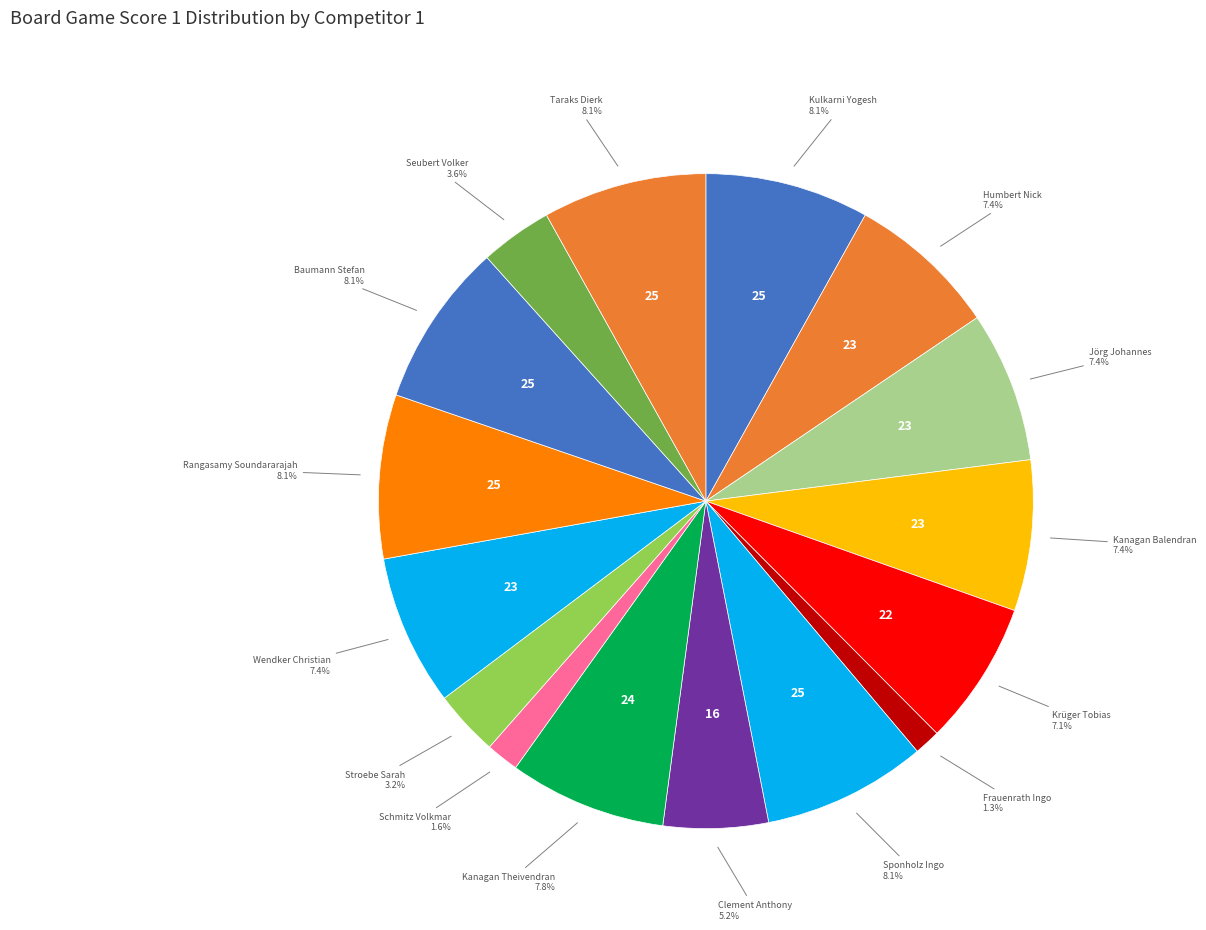

Rank the categories by value from highest to lowest.

Kulkarni Yogesh, Sponholz Ingo, Rangasamy Soundararajah, Baumann Stefan, Taraks Dierk, Kanagan Theivendran, Humbert Nick, Jörg Johannes, Kanagan Balendran, Wendker Christian, Krüger Tobias, Clement Anthony, Seubert Volker, Stroebe Sarah, Schmitz Volkmar, Frauenrath Ingo